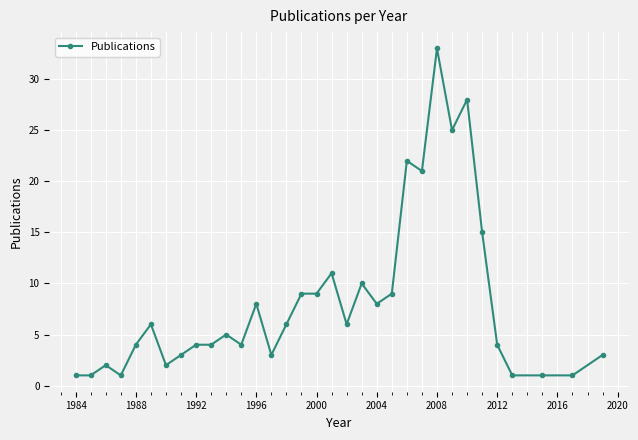

Reading left to right, what are all the values shown in this chart?

1	1	2	1	4	6	2	3	4	4	5	4	8	3	6	9	9	11	6	10	8	9	22	21	33	25	28	15	4	1	1	1	3